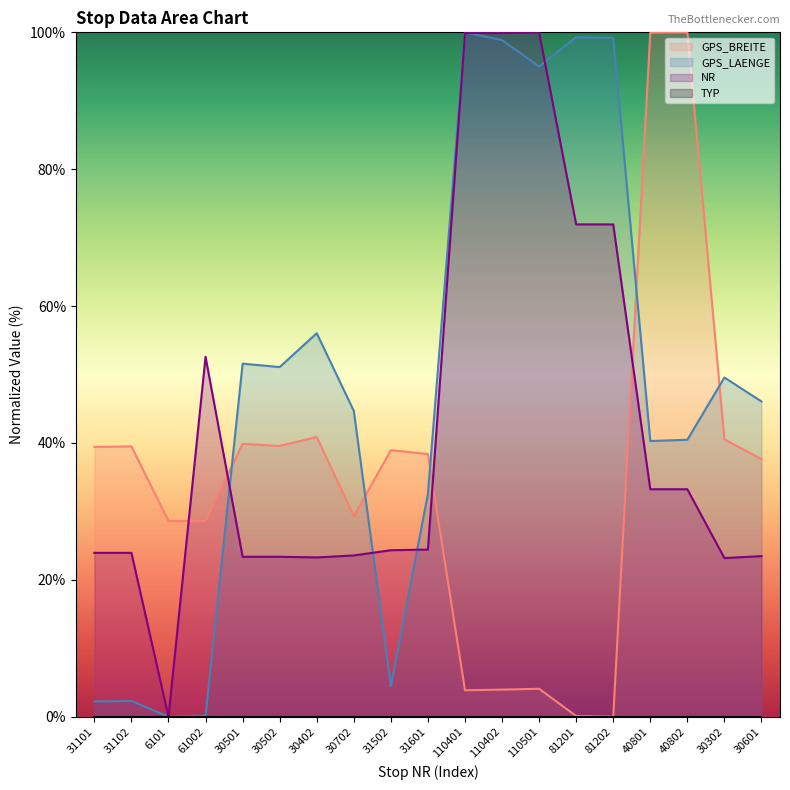

At how many categories does at least one series exceed 11?

19